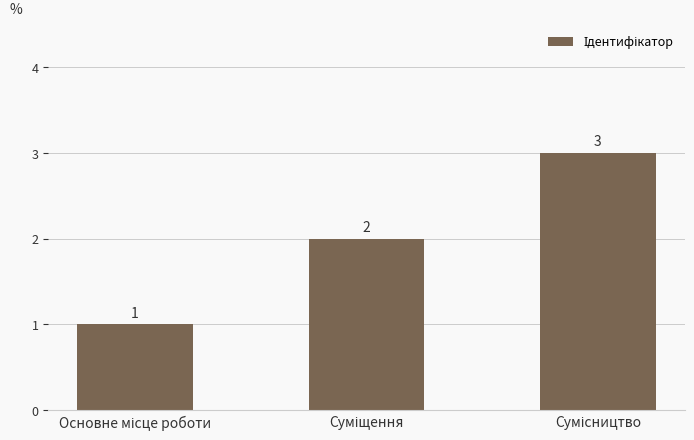

How many distinct data groups are displayed?

1